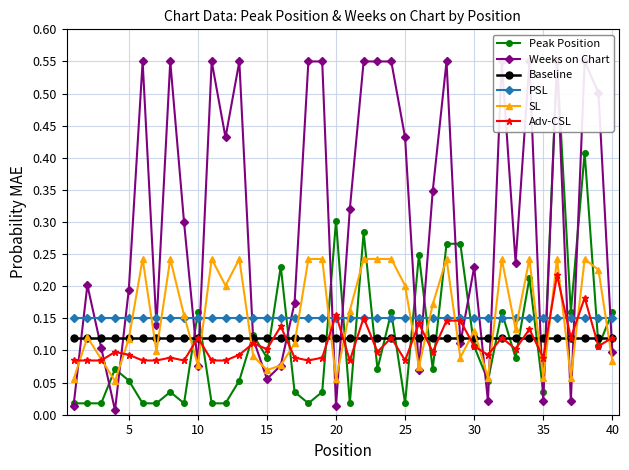

After their last crossing, which series has the higher values: SL or Baseline?

Baseline